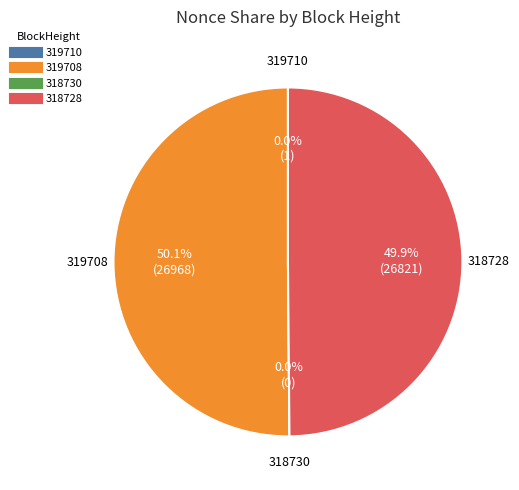

What percentage is NOT represented by 319708?

49.9%